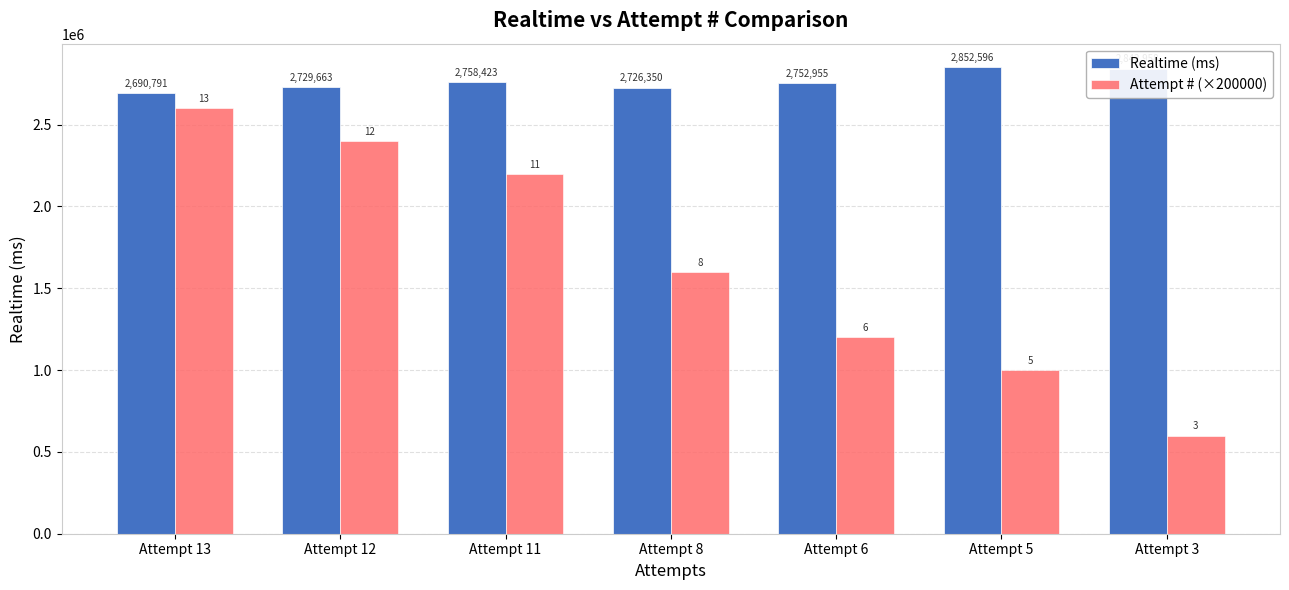

What is the minimum value for Attempt # (×200000)?

600000